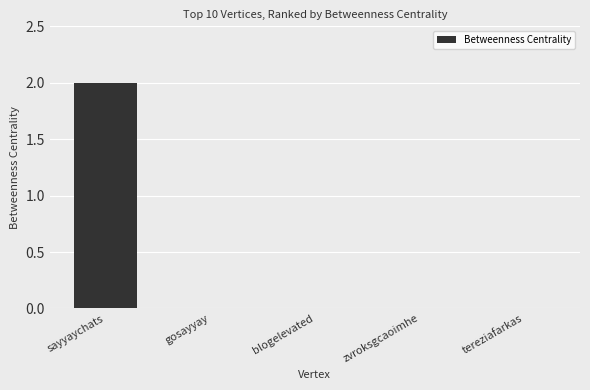

Count the number of data series in this chart.

1